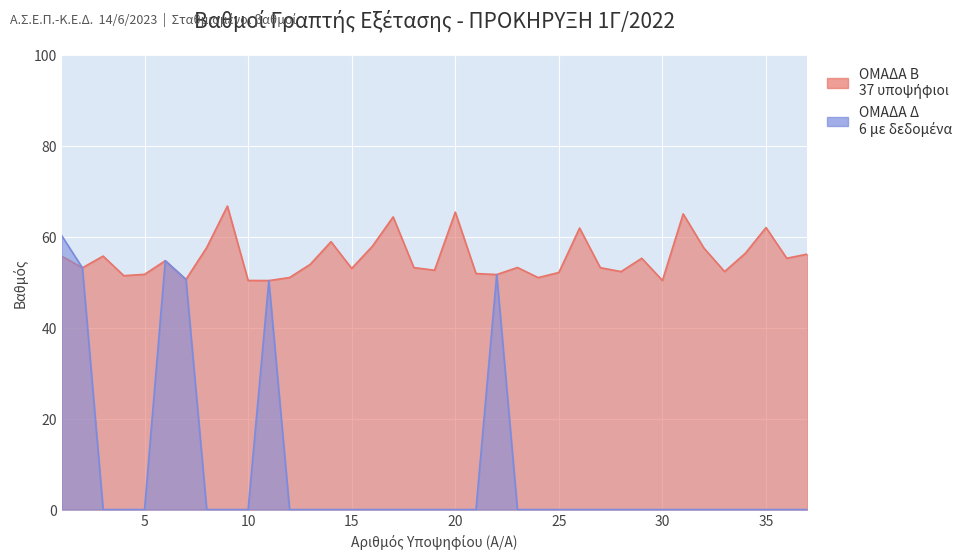

Is it true that the value at 22 is 51.6?

True